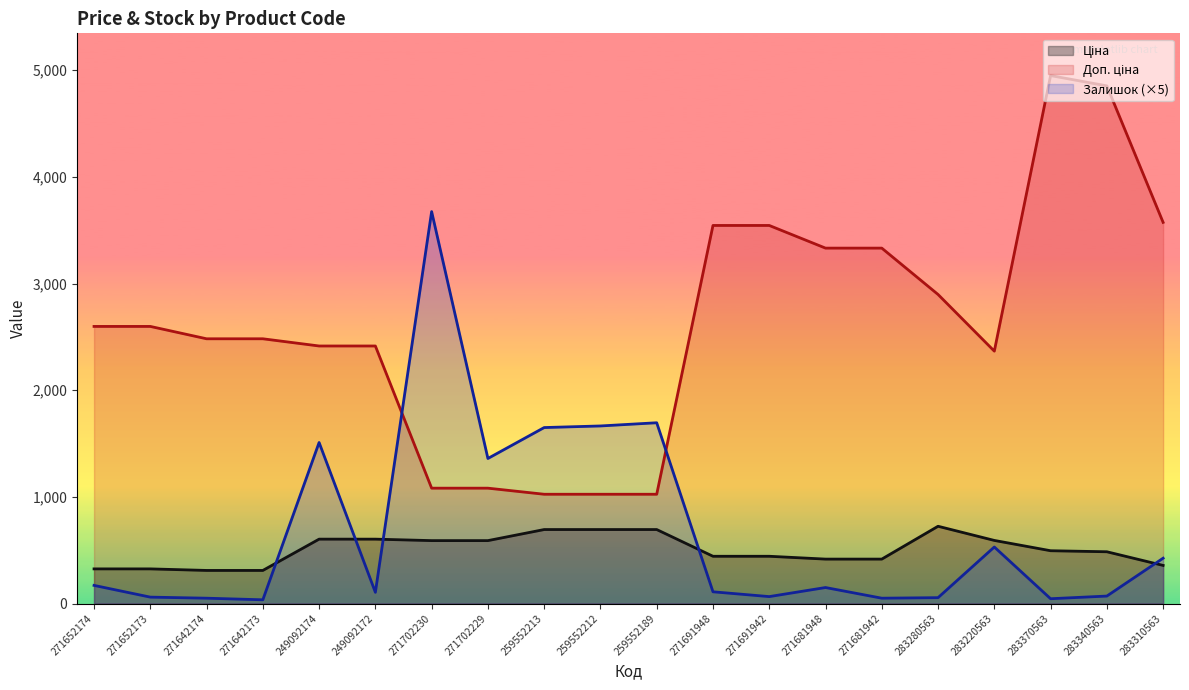

Rank the series by their maximum value, from highest to lowest.

Доп. ціна, Залишок, Ціна